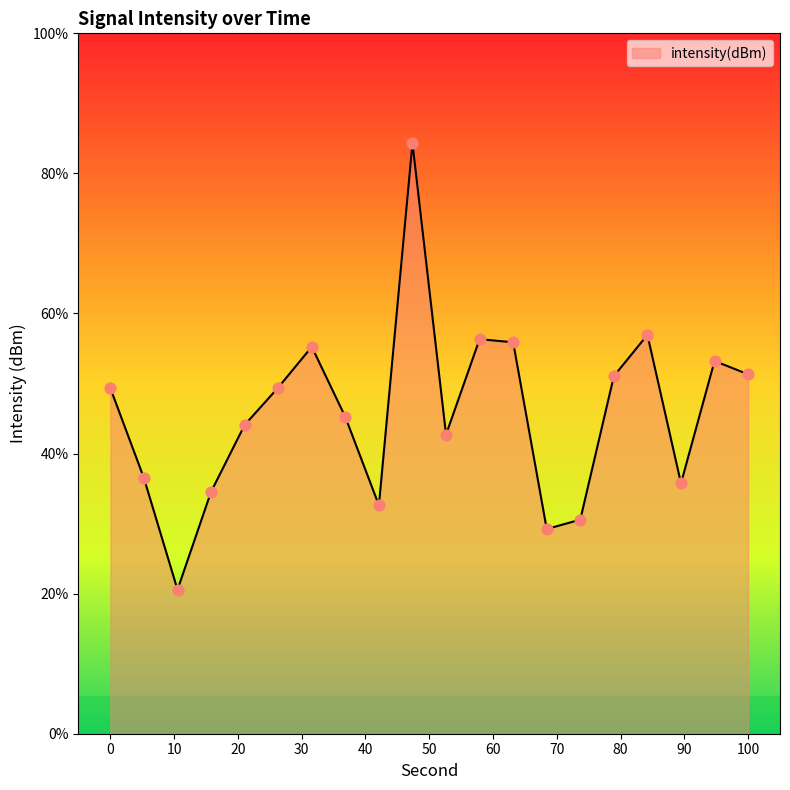

Between 16 and 12, which is larger?

12